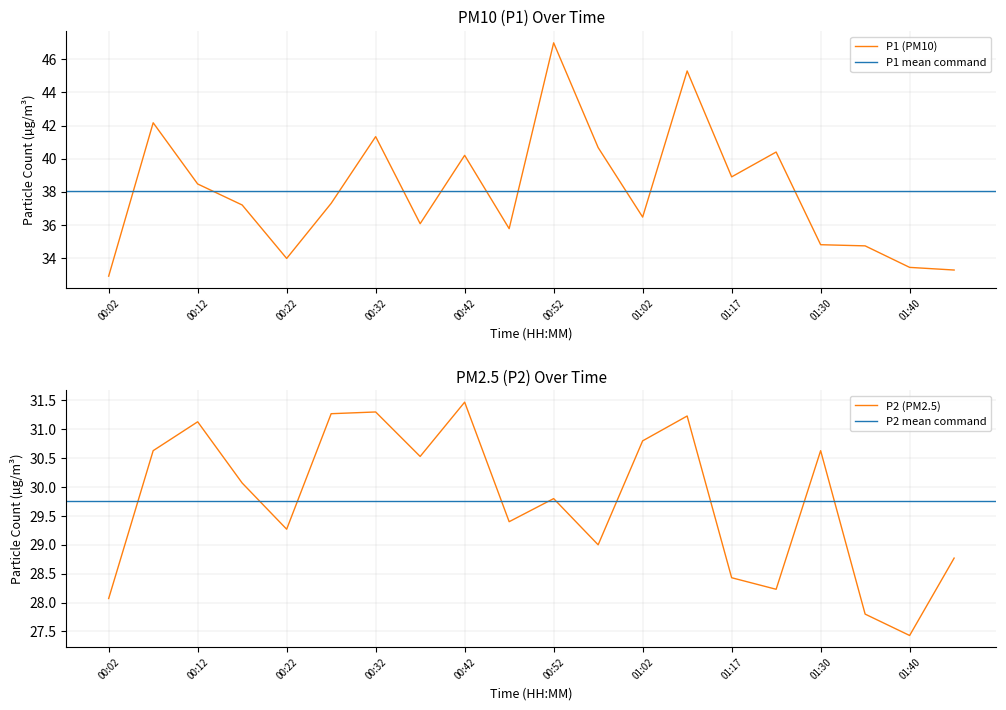

Which series has the largest range (max minus min)?

P1